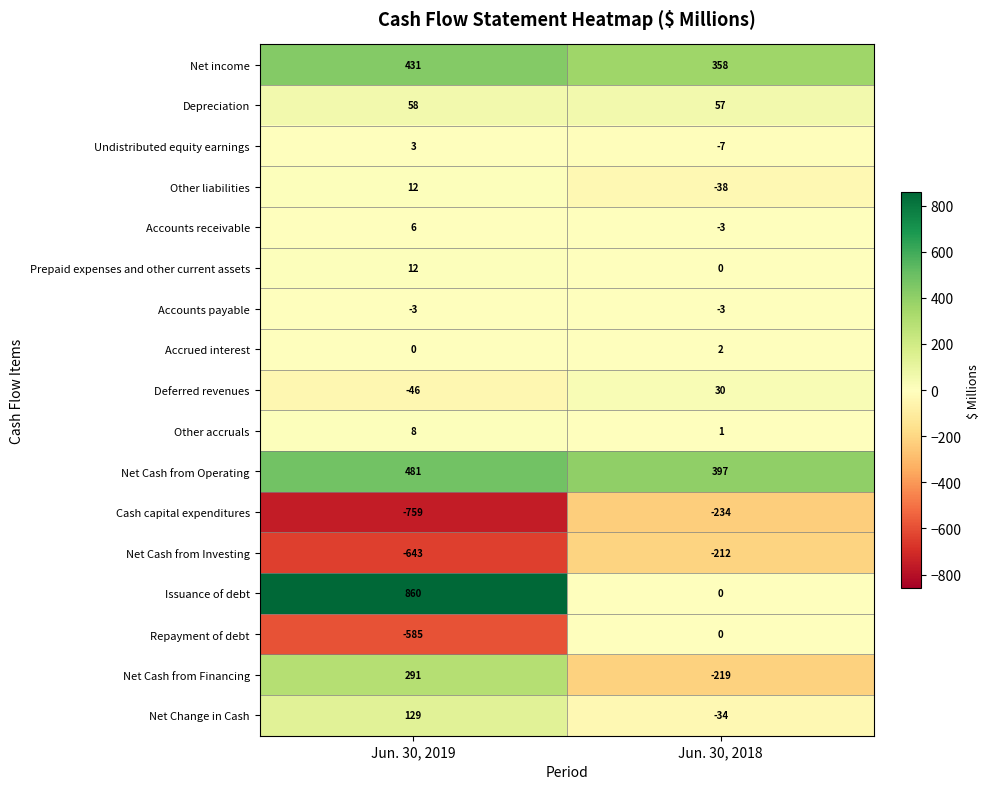

Which series has the largest range (max minus min)?

Issuance of debt